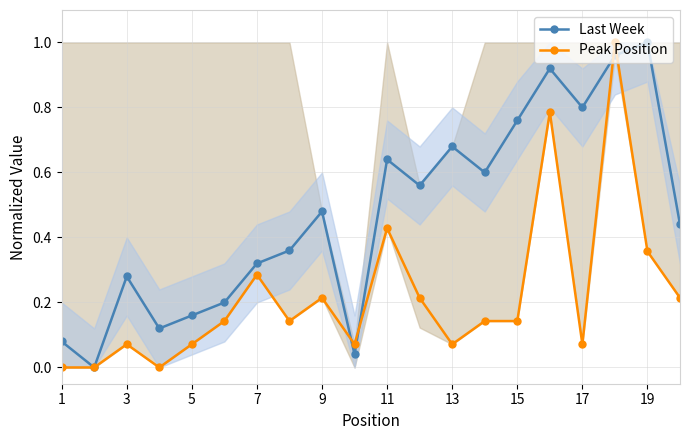

How many interior local peaks does the Last Week series have?

6